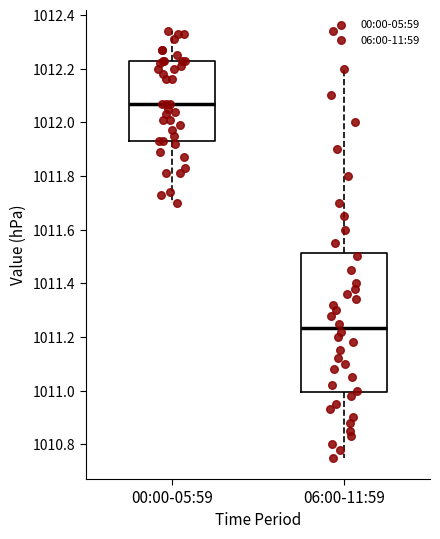

Which box has the lowest median line?

06:00-11:59